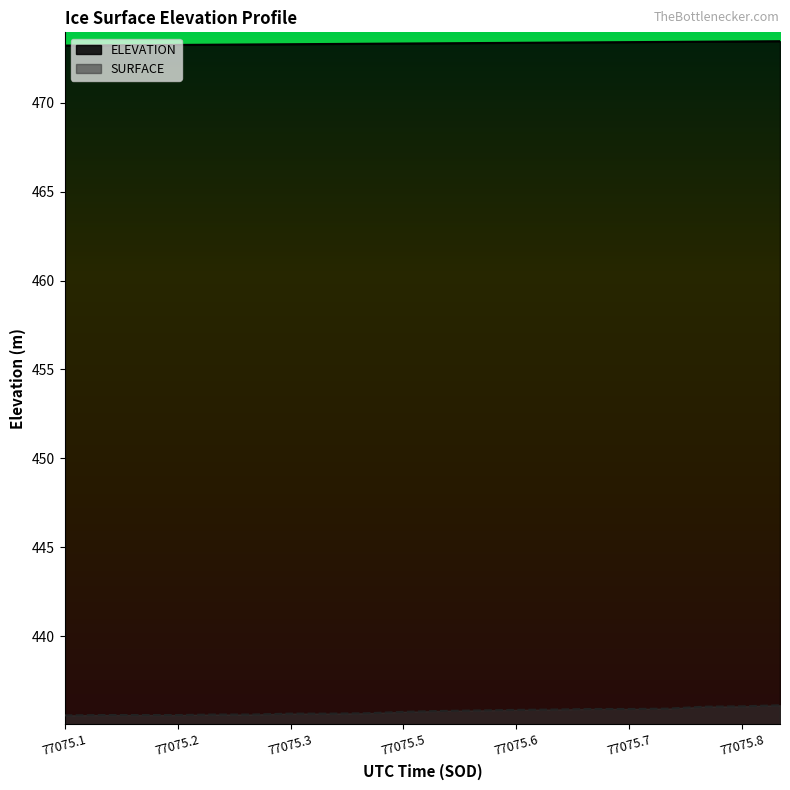

What is the minimum value for ELEVATION?

473.2